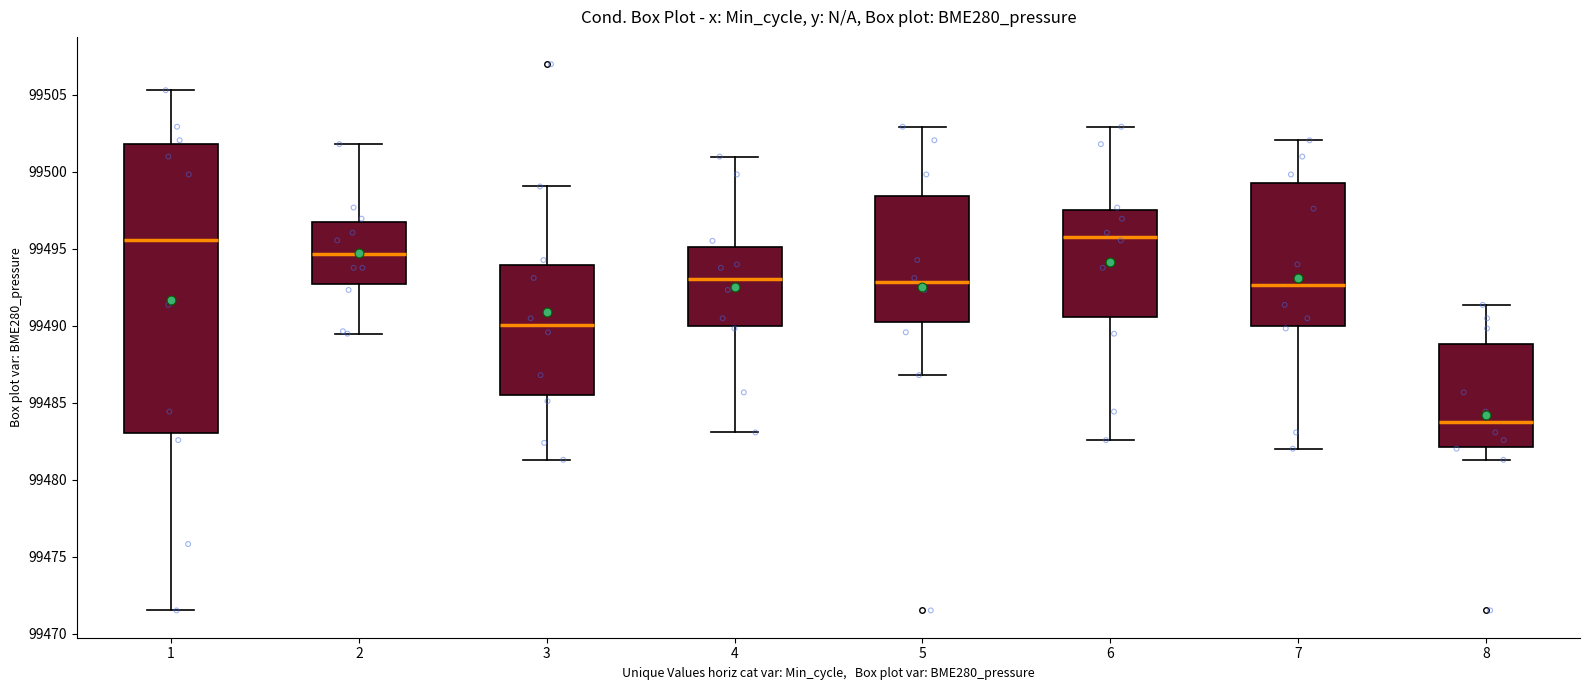

Reading left to right, read every box against the y-axis: the position of its median line, the range the box covers, and the ends of its whiskers. The values are not printed on the chart, so give them approximately, as read against the axis.

1: median 99495.5, box 99483.0 to 99502.0, whiskers 99471.5 to 99505.5
2: median 99494.5, box 99492.5 to 99496.5, whiskers 99489.5 to 99502.0
3: median 99490.0, box 99485.5 to 99494.0, whiskers 99481.5 to 99499.0
4: median 99493.0, box 99490.0 to 99495.0, whiskers 99483.0 to 99501.0
5: median 99493.0, box 99490.0 to 99498.5, whiskers 99487.0 to 99503.0
6: median 99496.0, box 99490.5 to 99497.5, whiskers 99482.5 to 99503.0
7: median 99492.5, box 99490.0 to 99499.5, whiskers 99482.0 to 99502.0
8: median 99483.5, box 99482.0 to 99489.0, whiskers 99481.5 to 99491.5